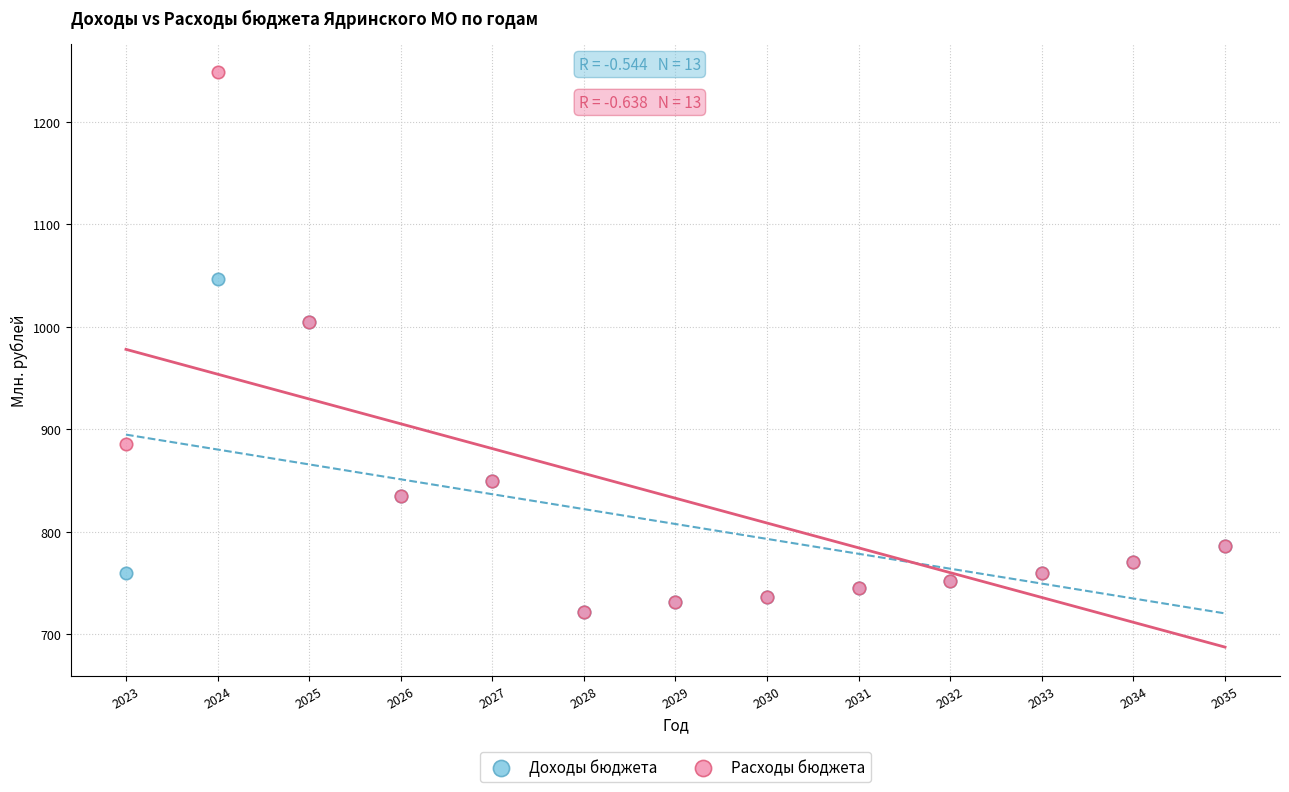

Which series reaches the maximum Y coordinate?

Расходы бюджета